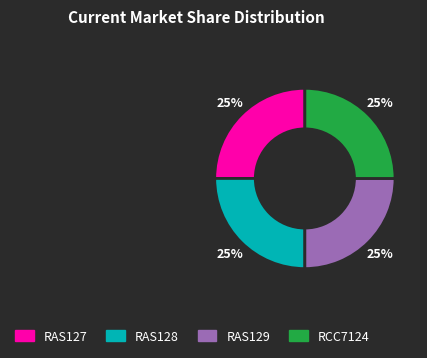

The RAS127 slice represents 25% of the pie. True or false?

True